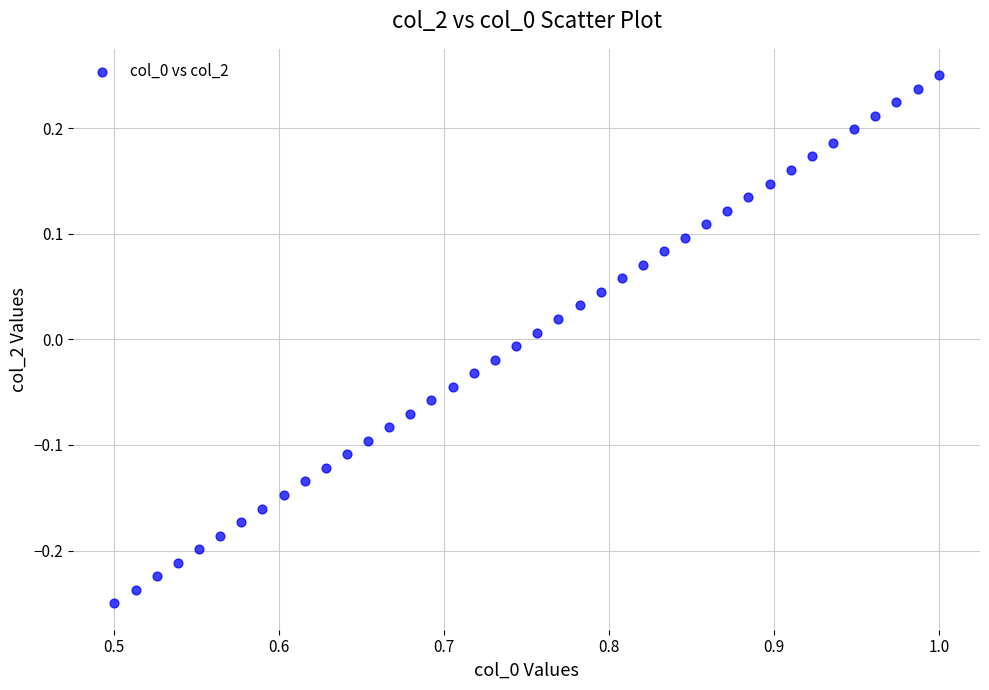

What is the range of Y values (max minus min)?

0.5